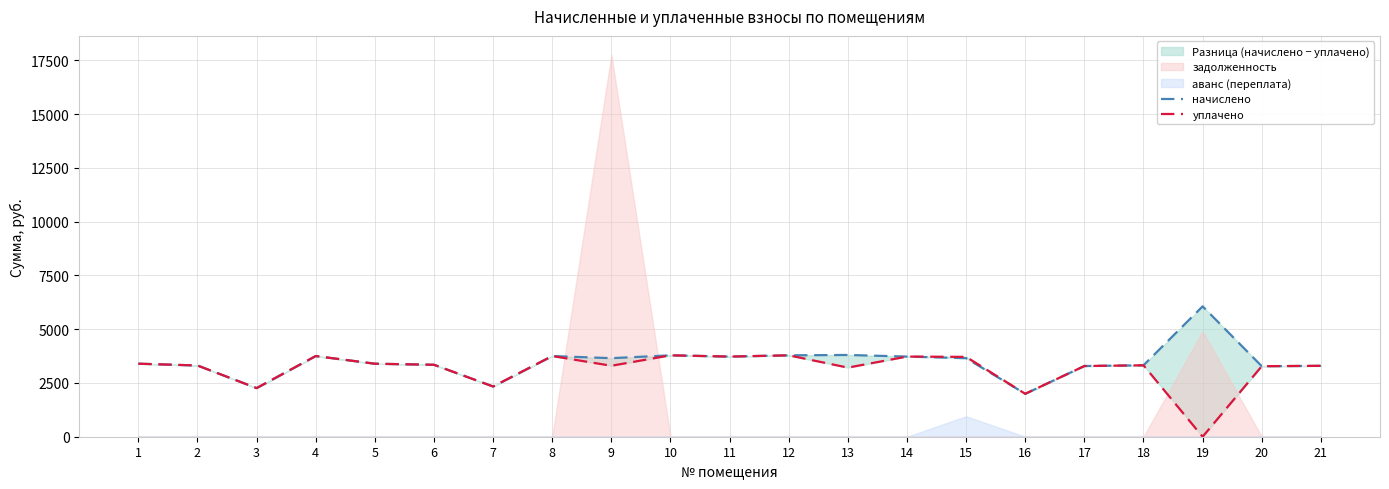

At which label is уплачено closest to 1892?

16